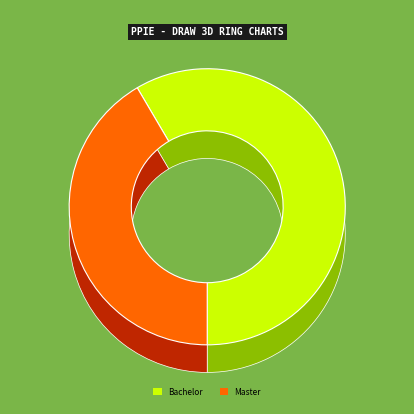

The Bachelor slice represents 73% of the pie. True or false?

False